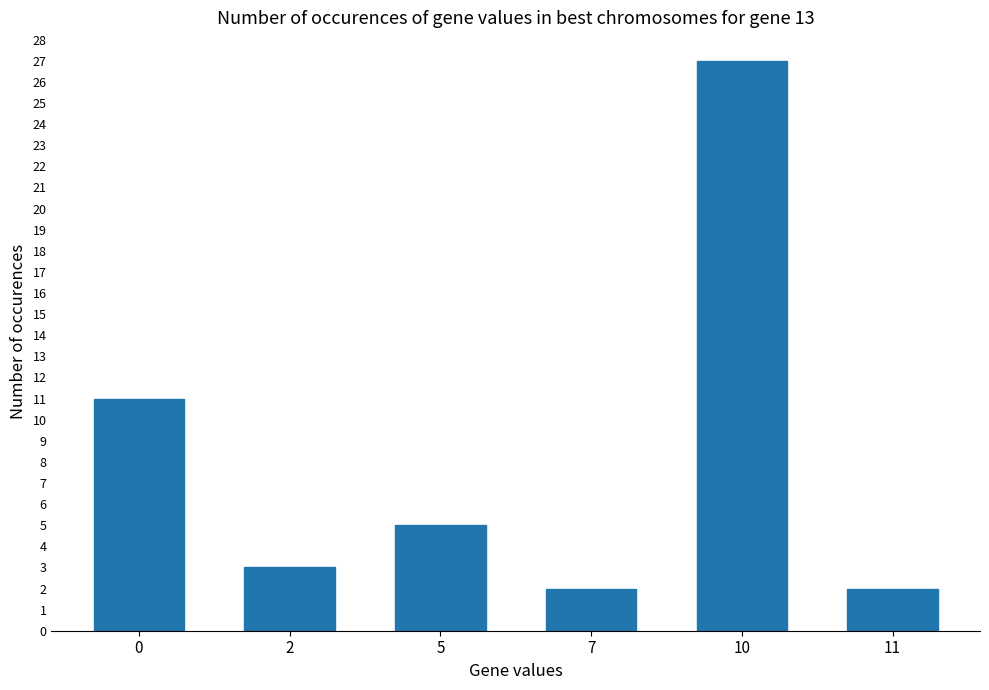

What is the change in value from 0 to 7?

-9